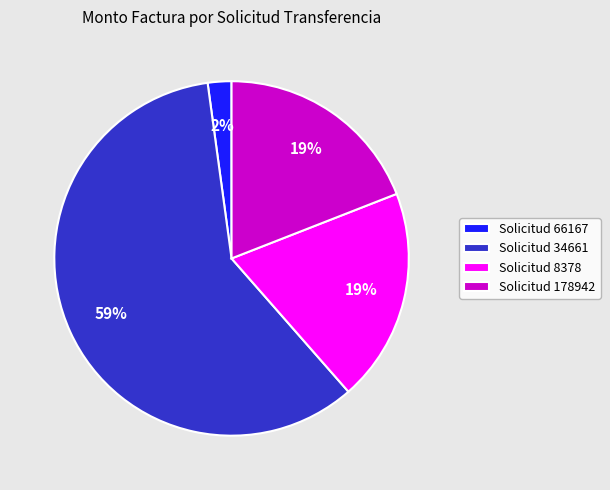

To the nearest percent, what is the difference between the Solicitud 178942 and Solicitud 34661 slice percentages?

40%